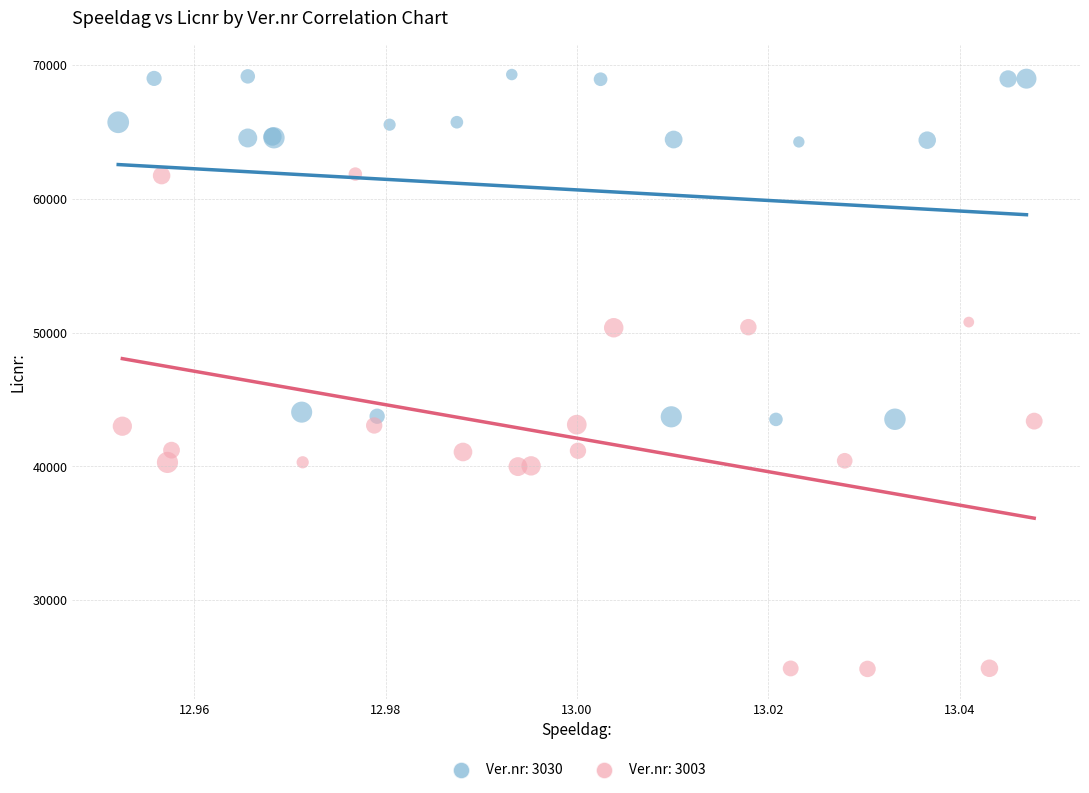

Which series reaches the maximum Y coordinate?

Ver.nr: 3030